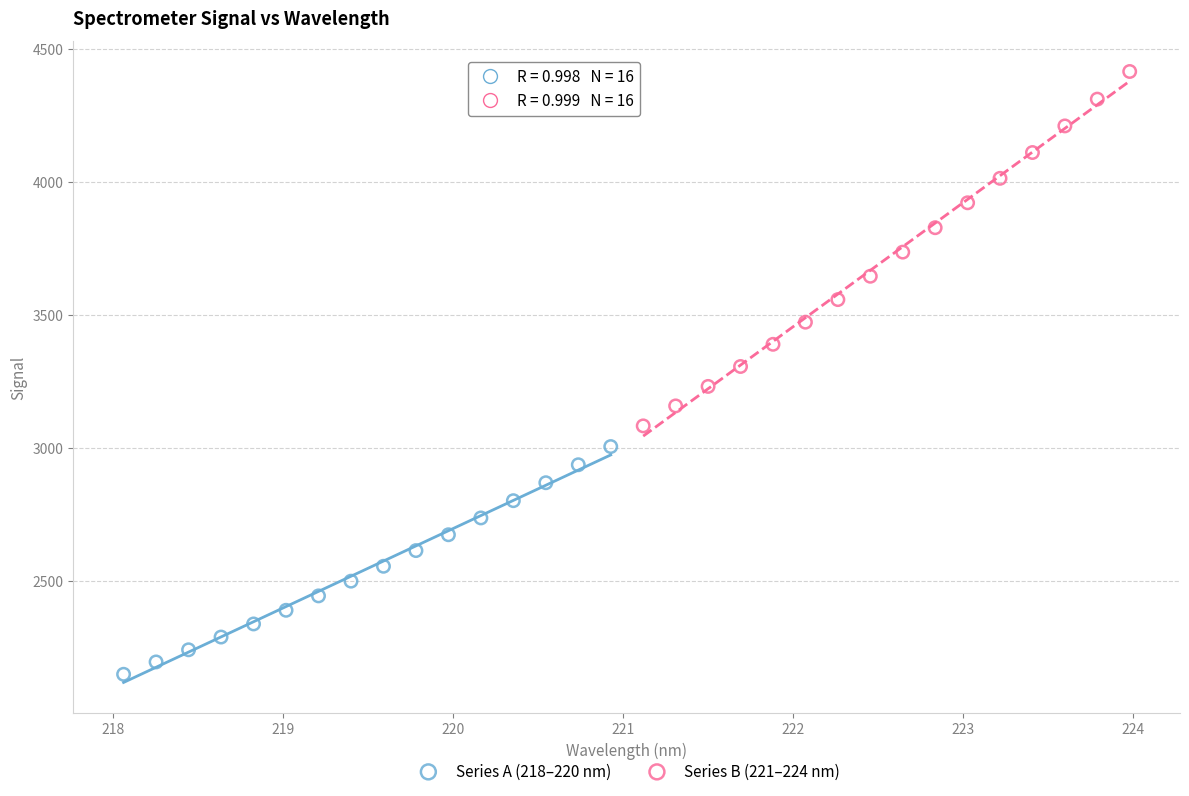

Which series reaches the maximum Y coordinate?

Series B (221–224 nm)